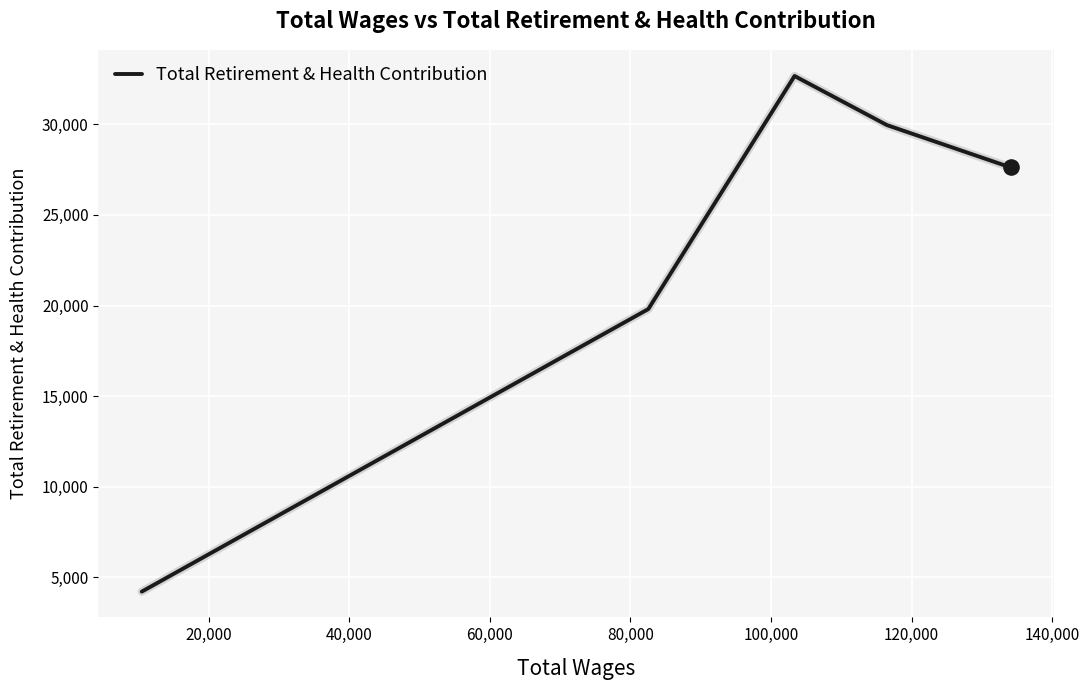

What is the sum of all values?

114251